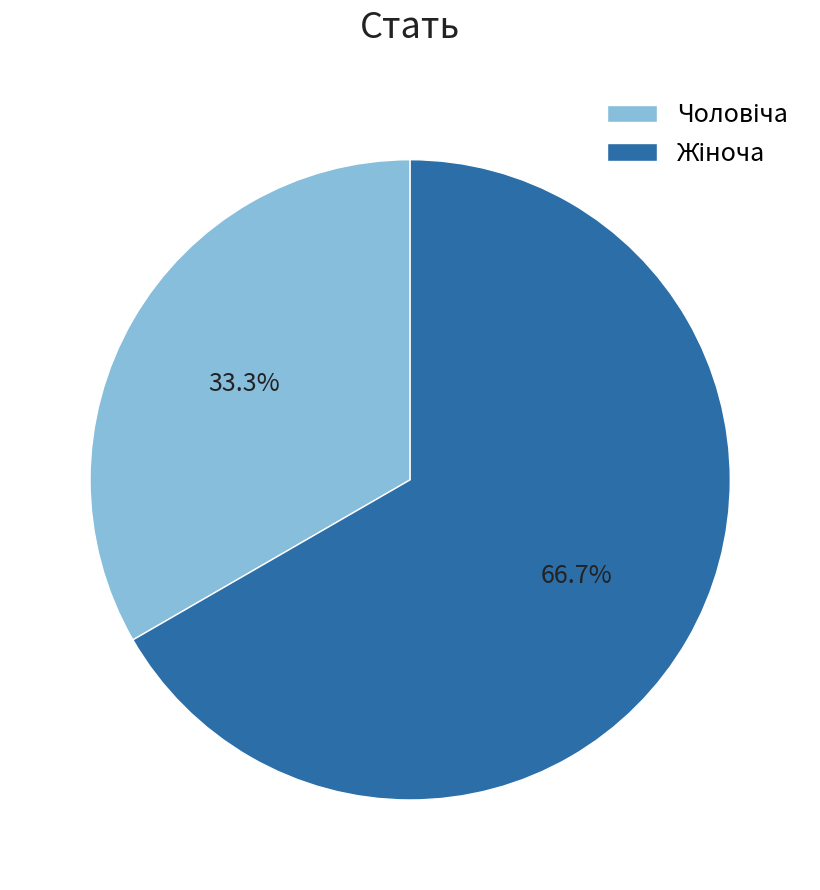

Count the number of slices in the pie.

2